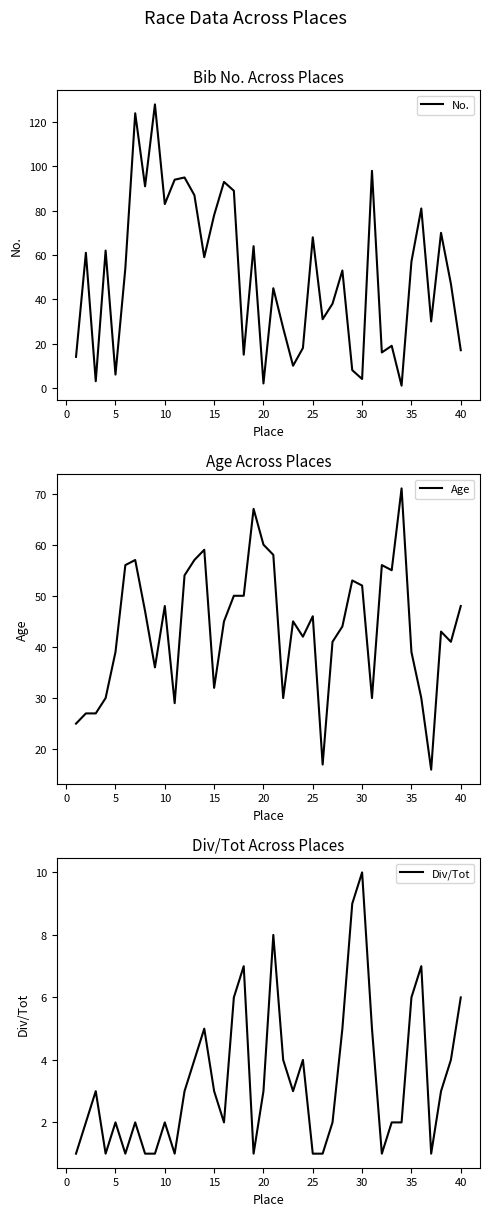

What is the highest value of the No. series?

128